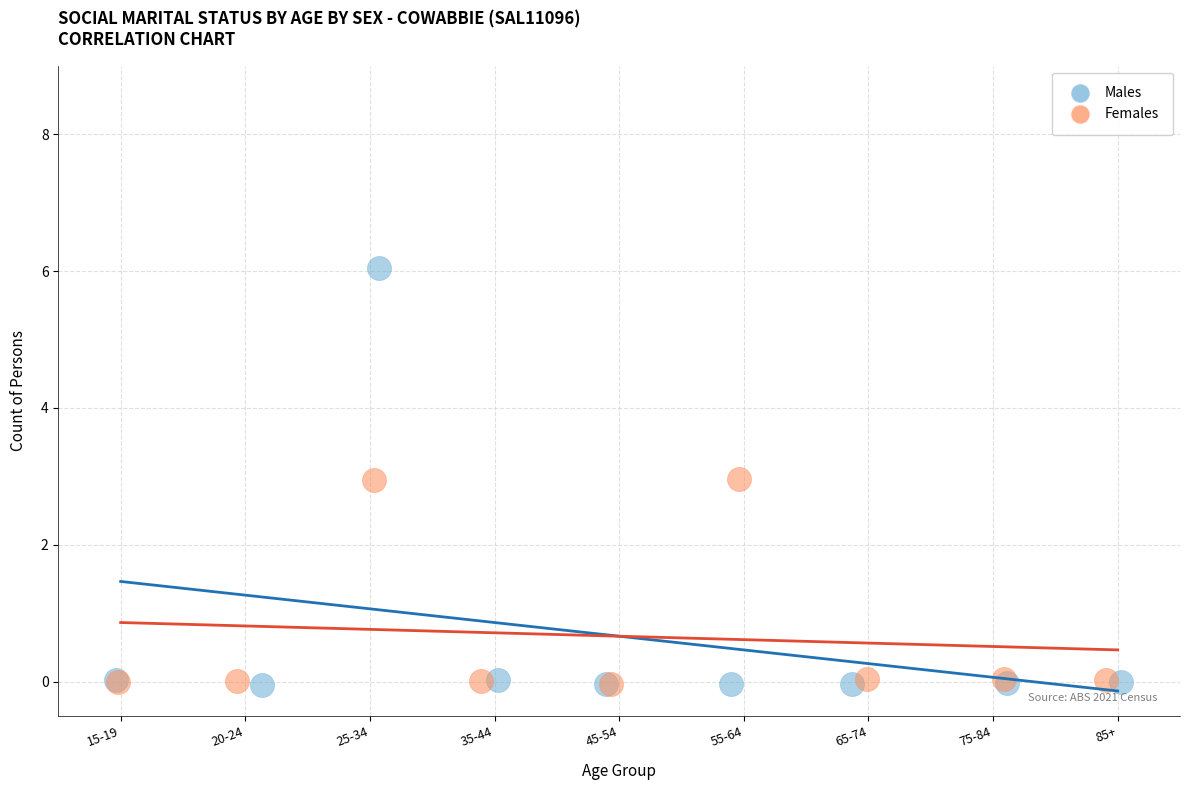

Which series reaches the maximum Y coordinate?

Males